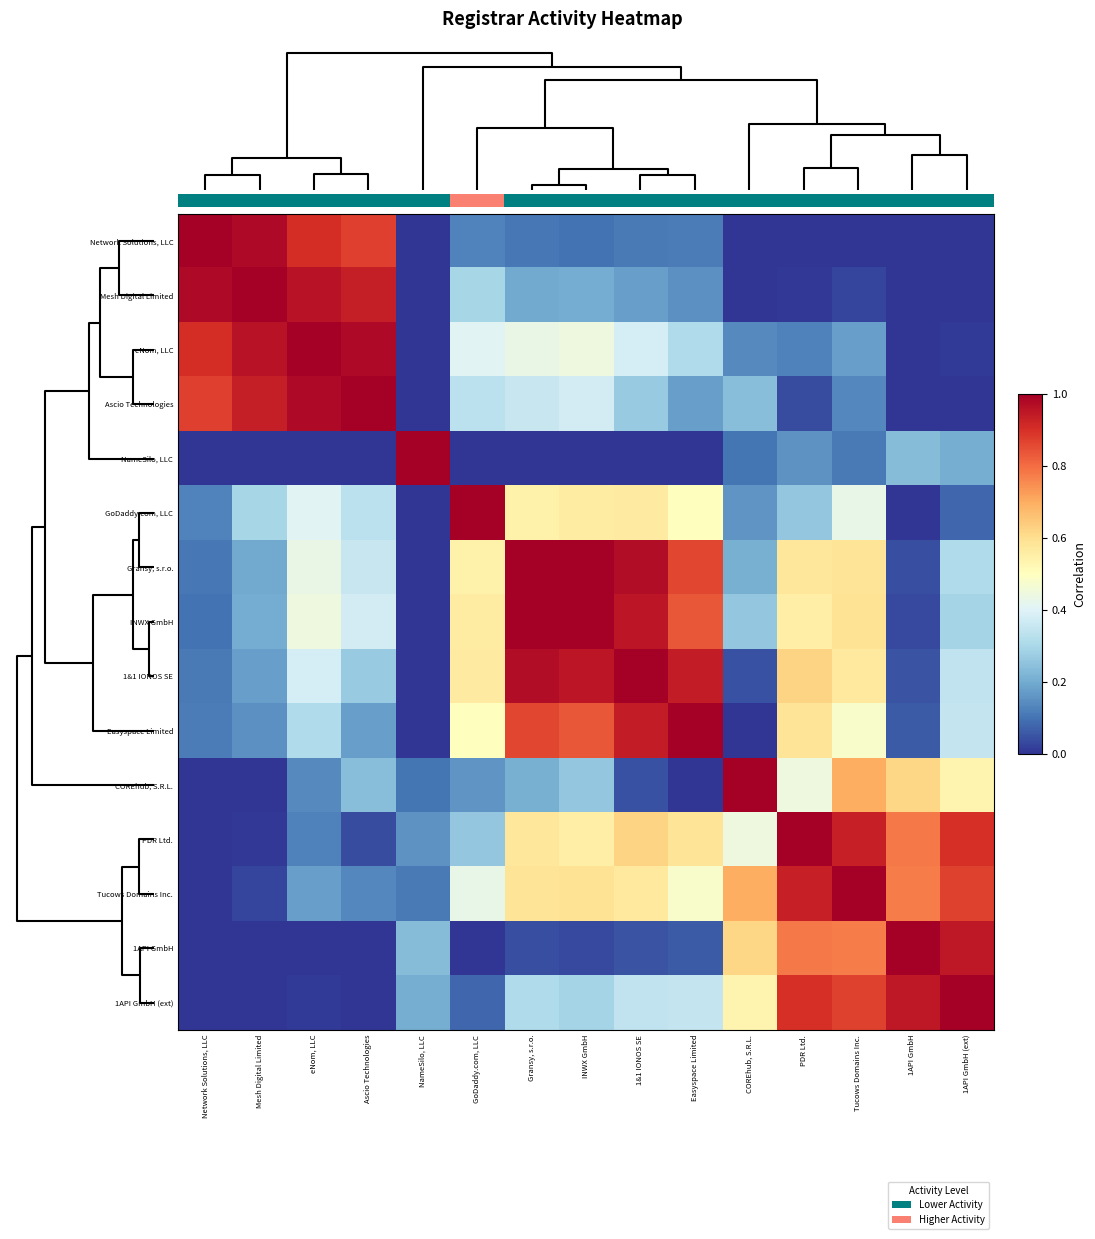

What is the spread (max minus min) of values at Gransy, s.r.o.?

1.0